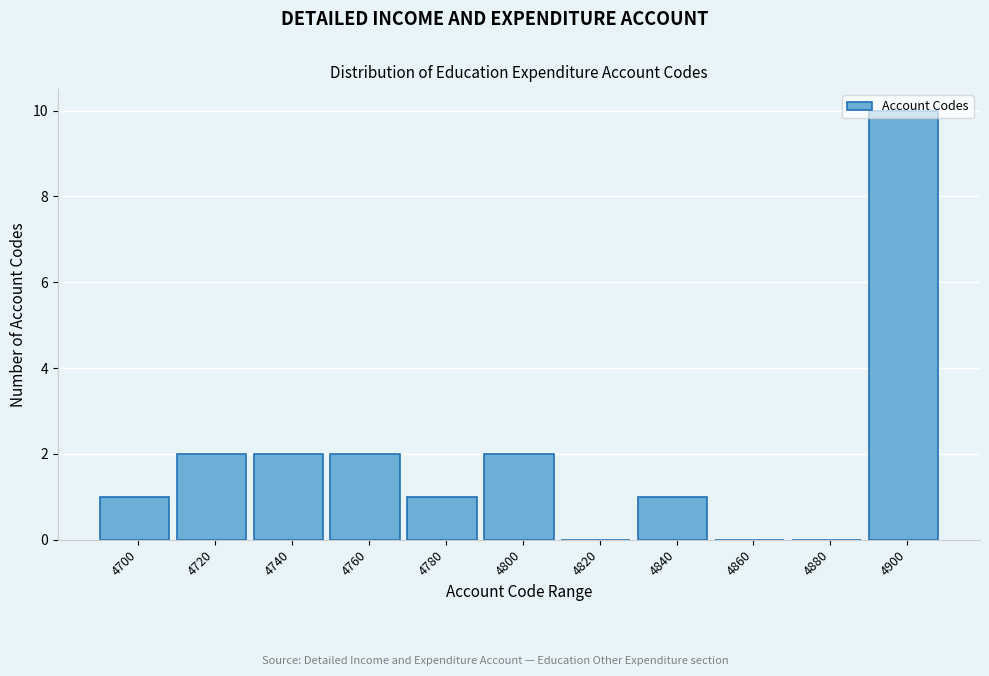

What is the sum of the values at 4740 and 4840?

3